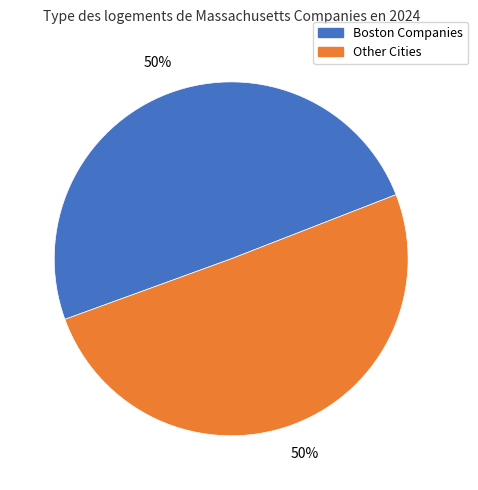

To the nearest percent, what is the average slice percentage?

50%